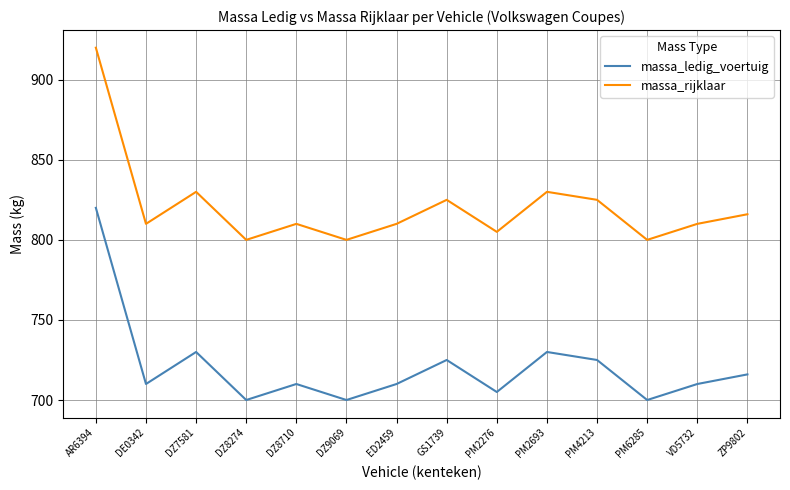

What is the difference between the maximum and minimum values in the massa_rijklaar series?

120